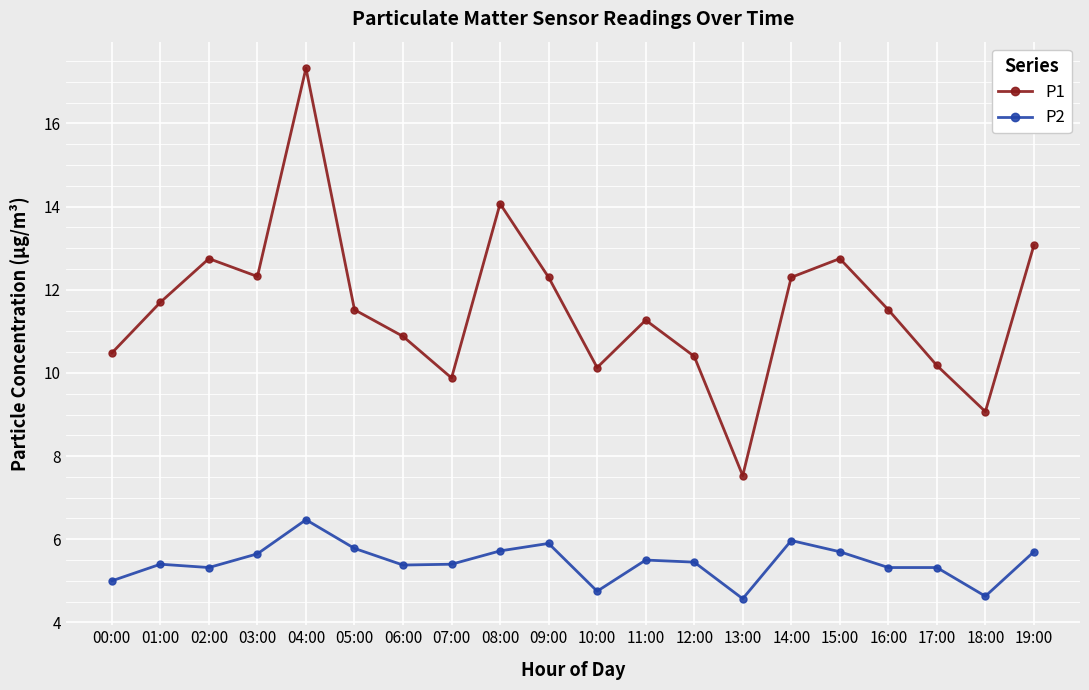

Is this an area chart (filled region under the line)?

No